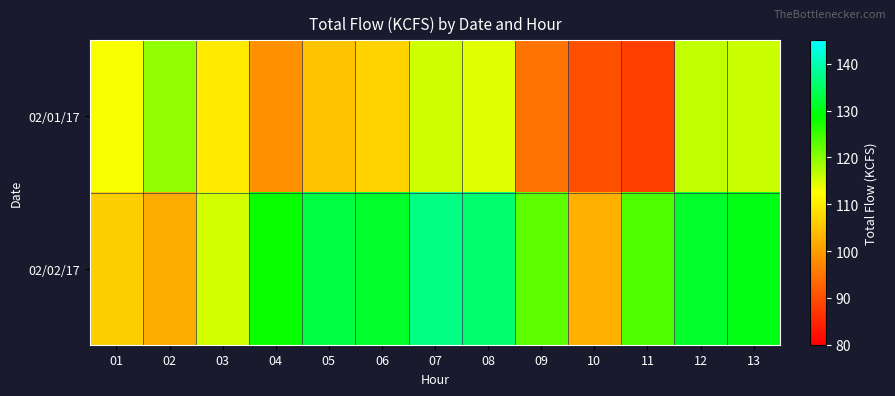

Which series has the widest spread of values?

02/02/17